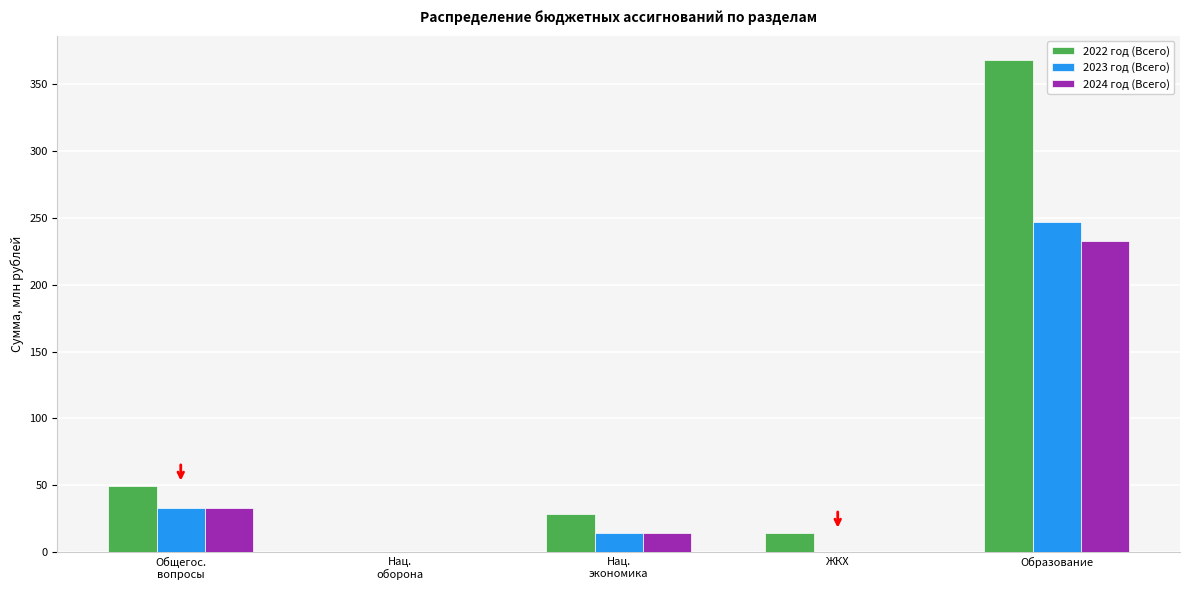

What is the approximate value of 2024 год (Всего) at Образование?

232.6